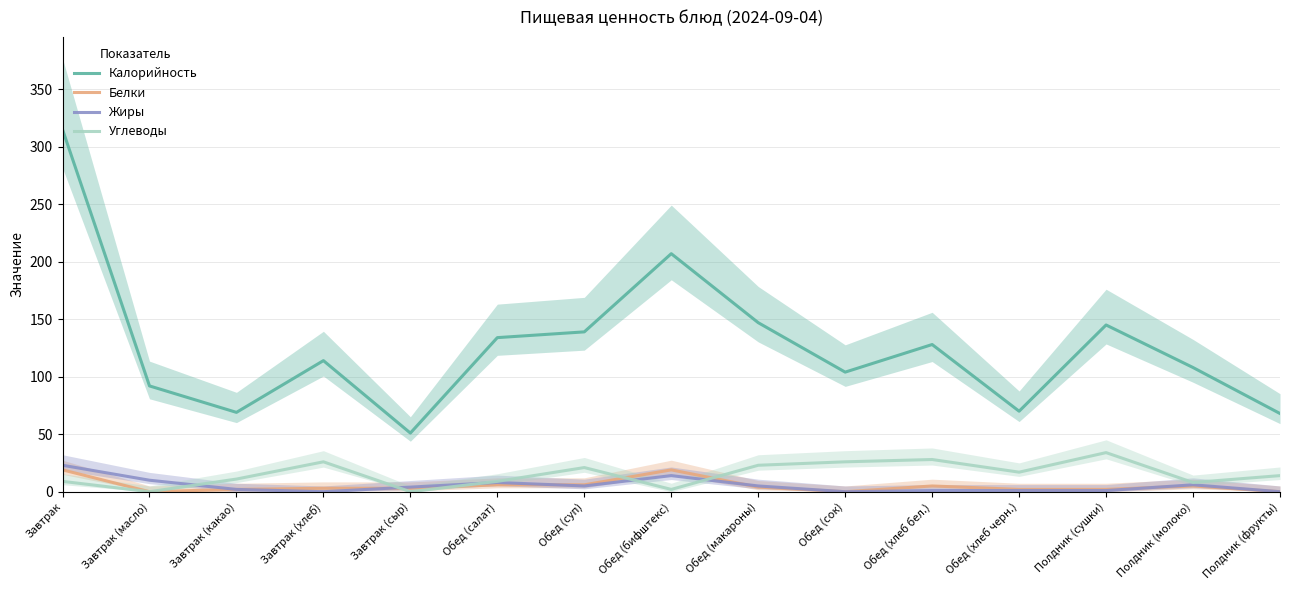

Between Обед (хлеб бел.) and Завтрак (хлеб), which is larger?

Обед (хлеб бел.)